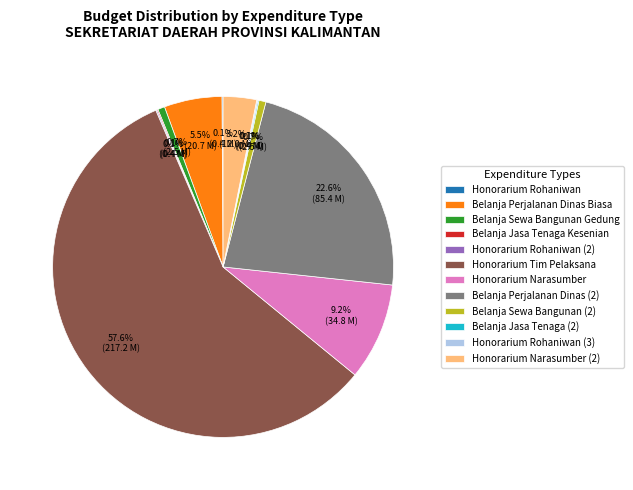

Which has a higher value, Honorarium Narasumber or Belanja Perjalanan Dinas (2)?

Belanja Perjalanan Dinas (2)